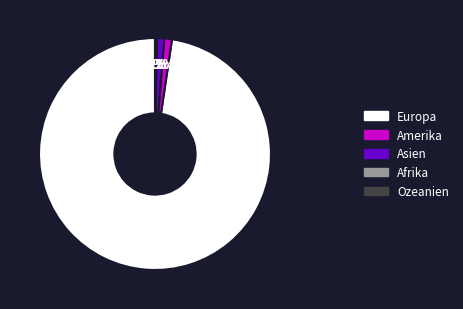

Does any single category account for the majority?

Yes